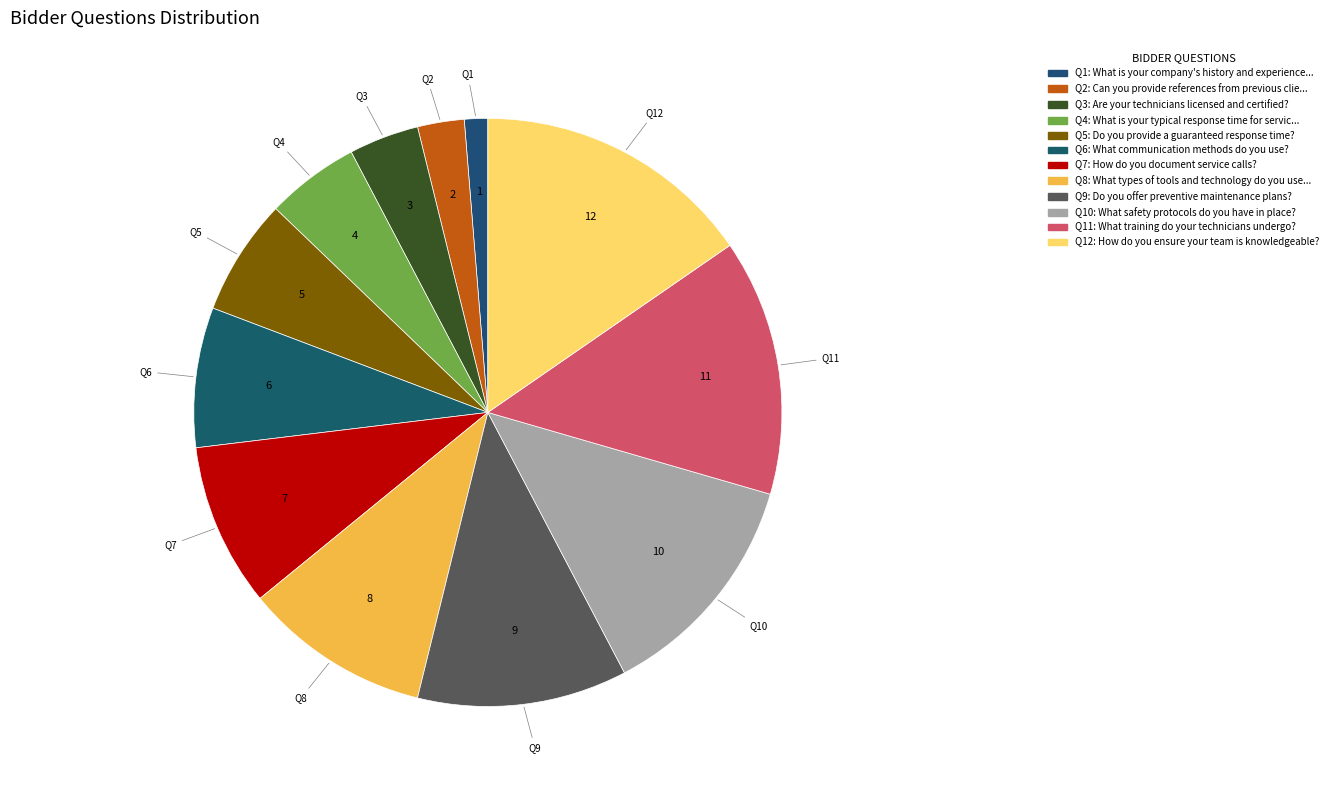

Count the number of slices in the pie.

12